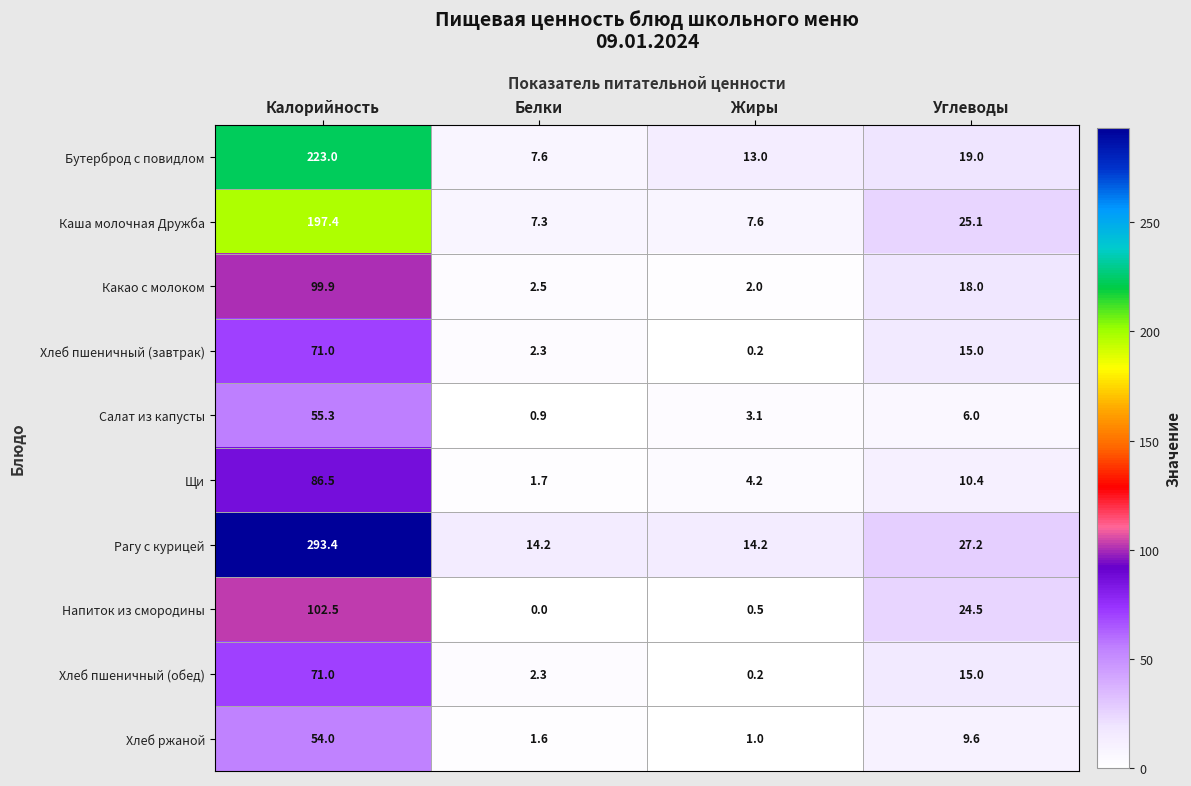

What is the difference between the Хлеб пшеничный (обед) values at Калорийность and Белки?

68.7